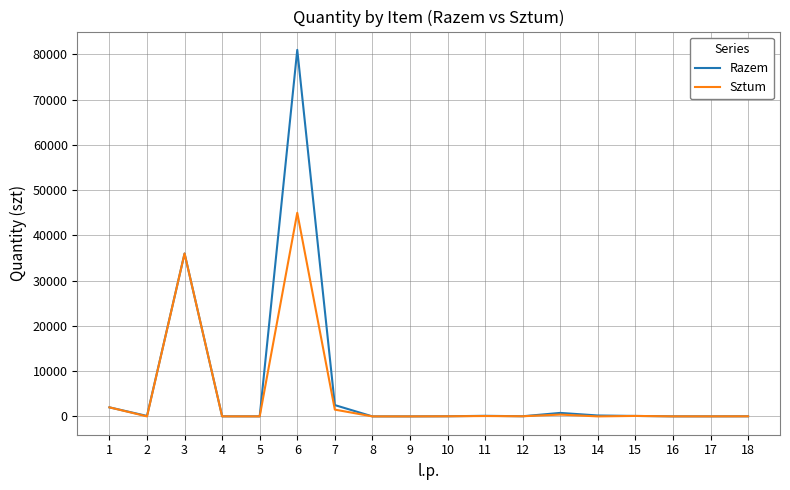

At which category is the sum across all series the highest?

6